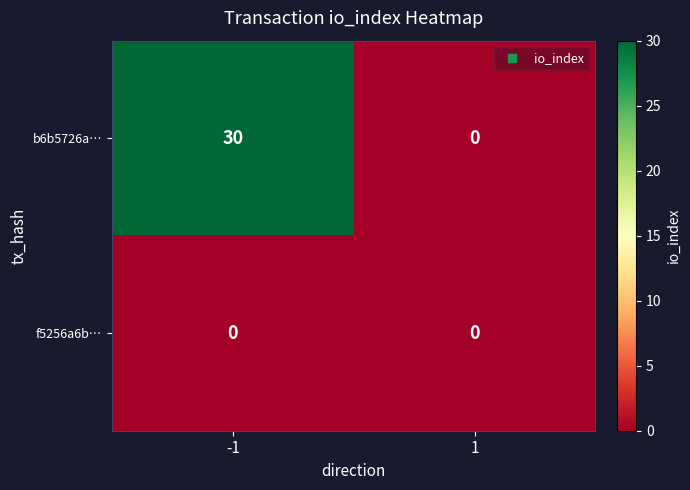

The f5256a6b… series shows 0 at 1. True or false?

True